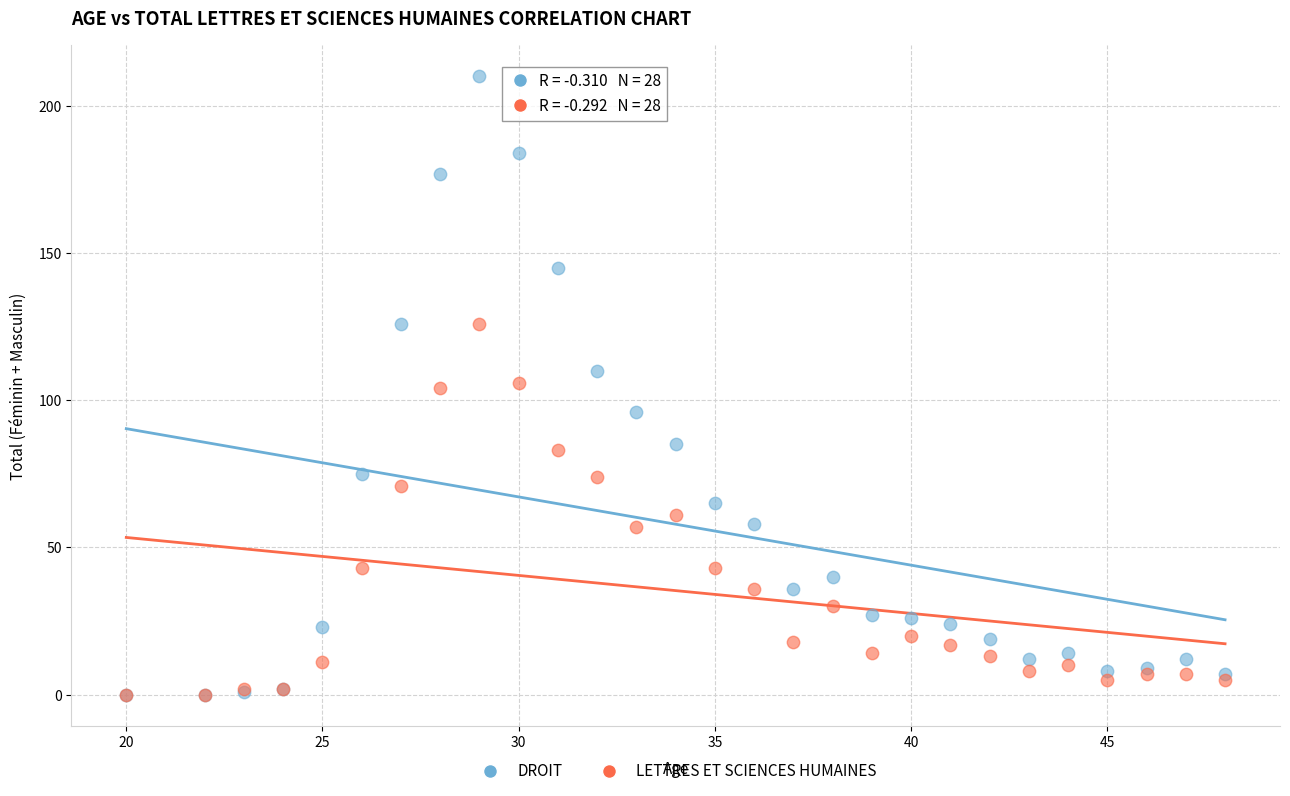

What are all the series names shown in the legend?

DROIT, LETTRES ET SCIENCES HUMAINES